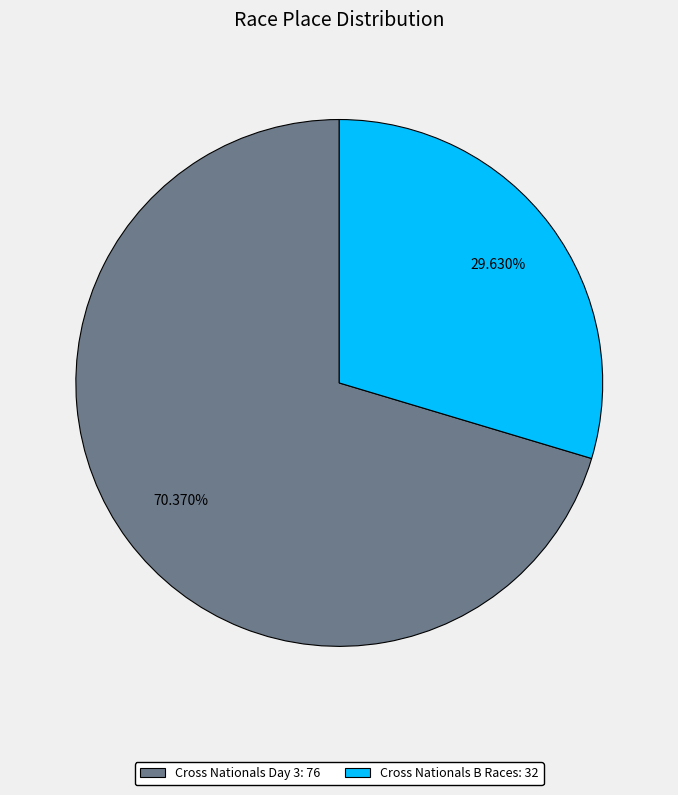

Is Cross Nationals Day 3 the majority of the pie?

Yes